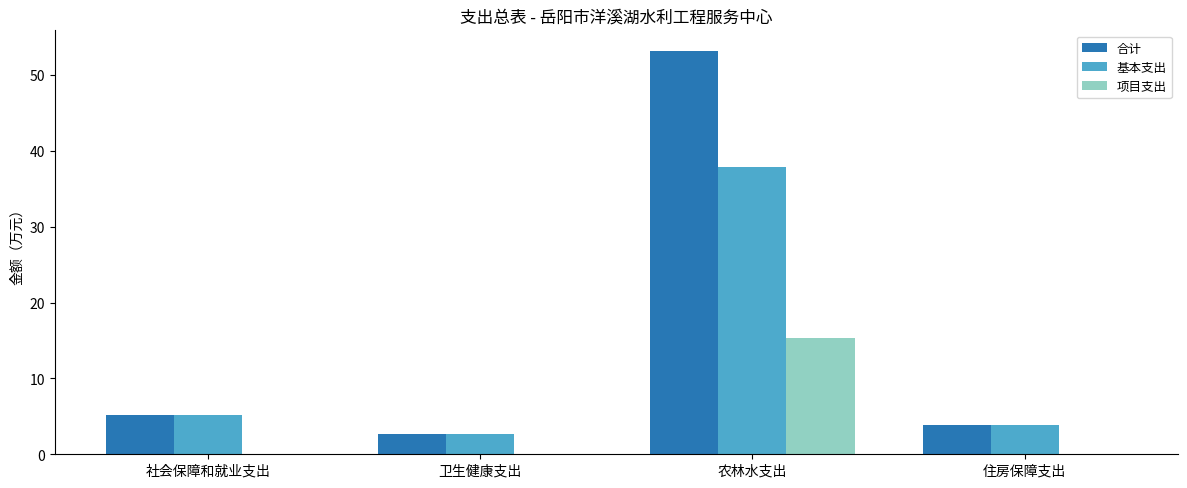

Reading left to right, extract all data points from this chart.

合计: 5.2	2.7	53.2	3.9
基本支出: 5.2	2.7	37.9	3.9
项目支出: 0.0	0.0	15.3	0.0